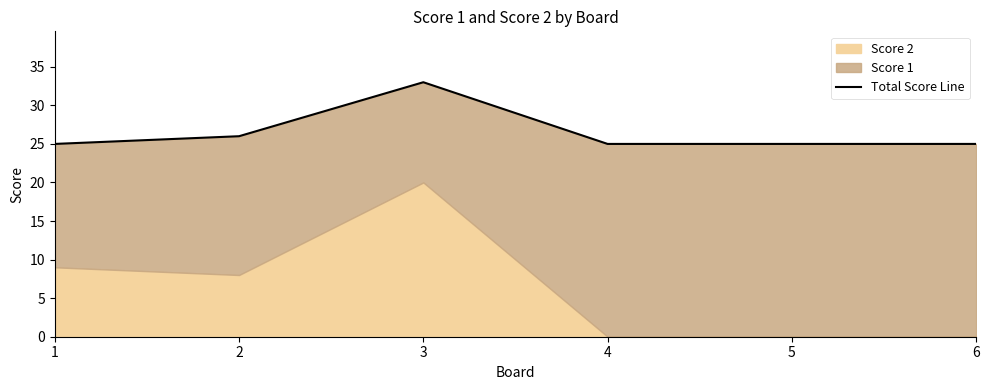

Count the number of categories in the chart.

6